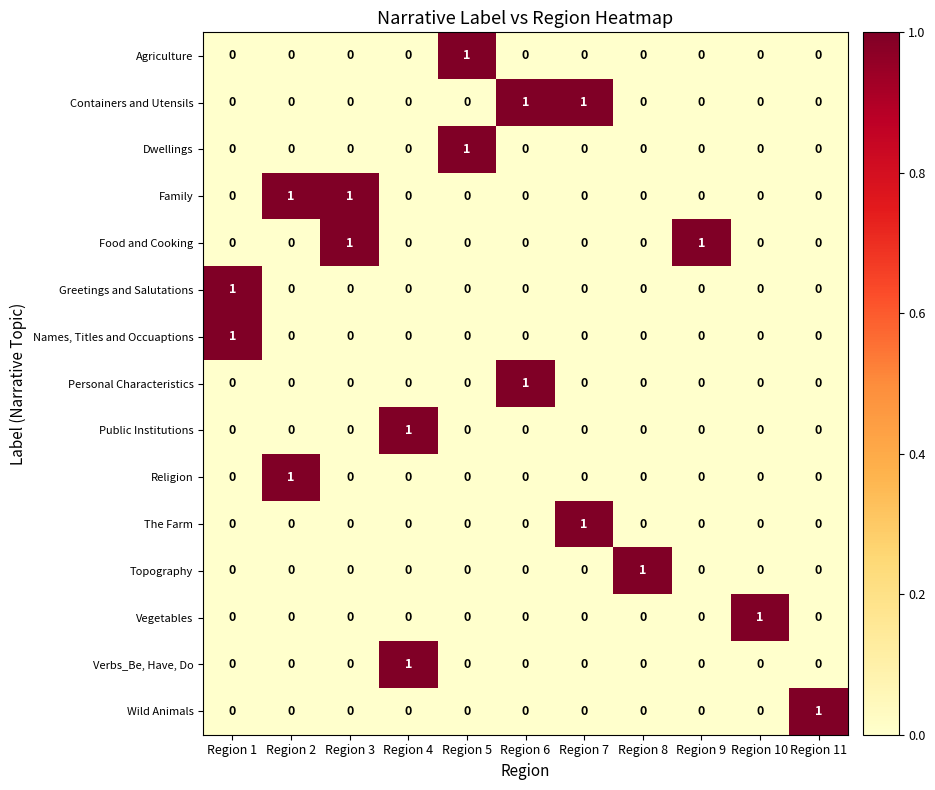

At how many categories does at least one series exceed 0?

11